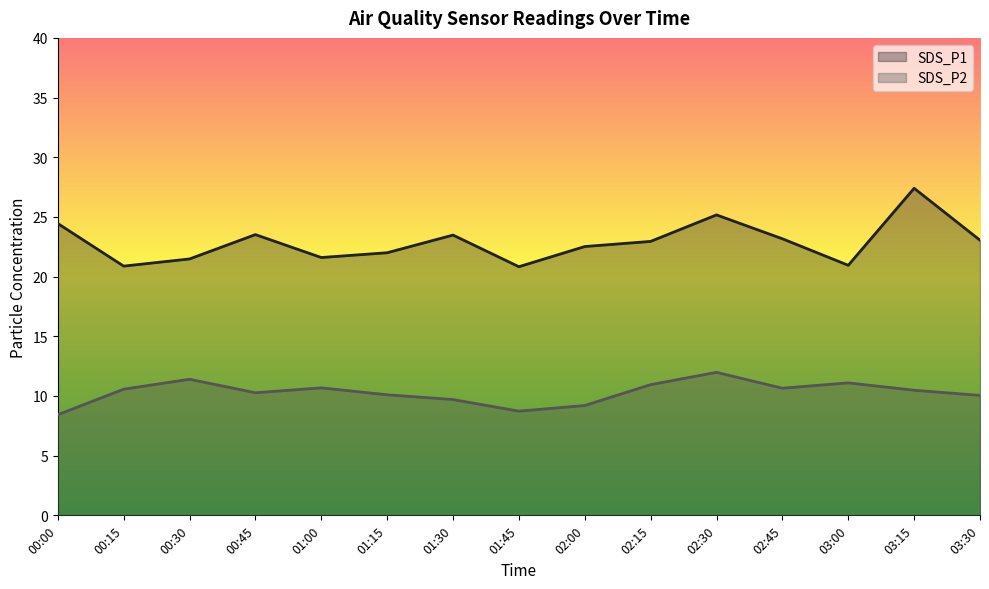

Reading left to right, list all the values displayed in this chart.

SDS_P1: 24.4	20.9	21.5	23.5	21.6	22.0	23.5	20.8	22.5	22.9	25.2	23.2	20.9	27.4	23.1
SDS_P2: 8.4	10.6	11.4	10.3	10.7	10.1	9.7	8.7	9.2	10.9	12.0	10.7	11.1	10.5	10.1